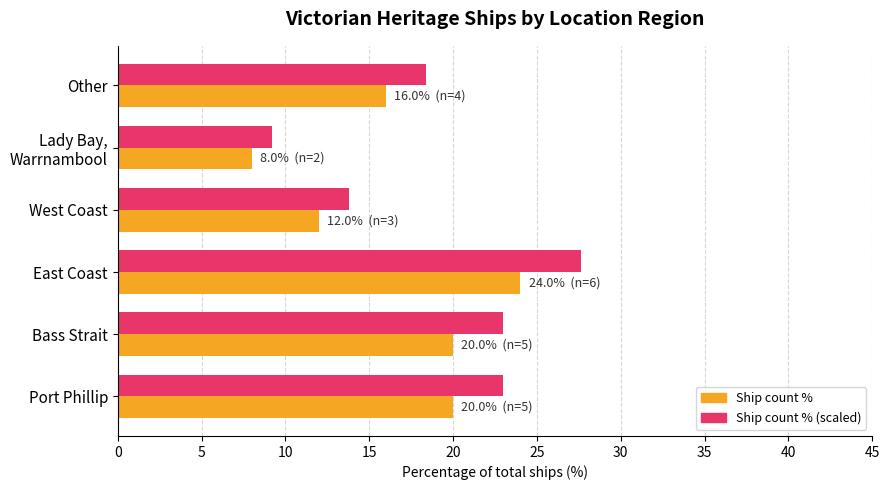

At which category is the sum across all series the highest?

East Coast